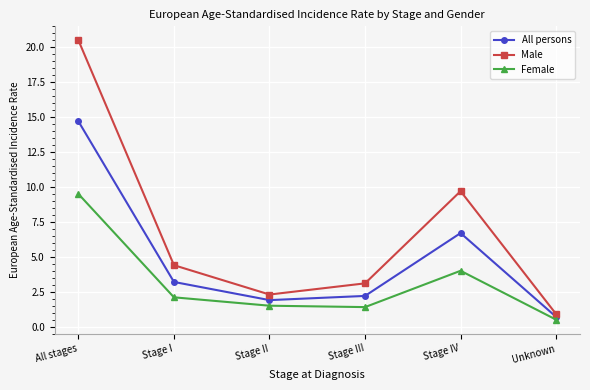

True or false: All persons and Male cross at least once.

False